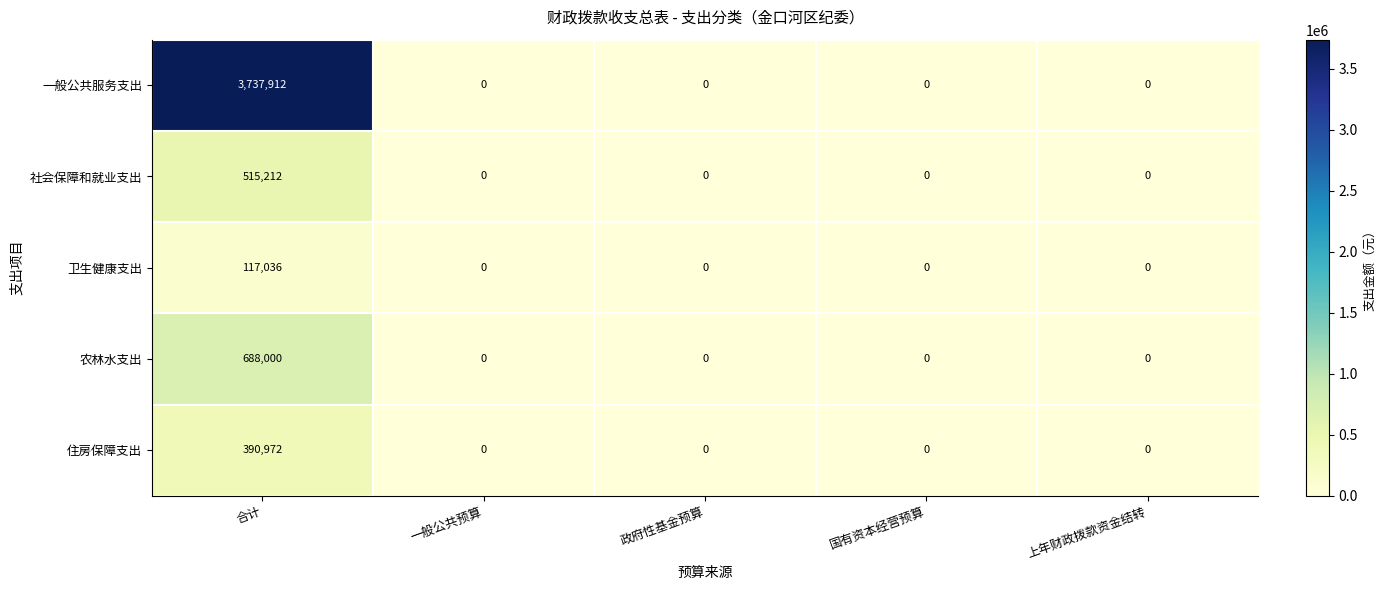

How many positive values does the 住房保障支出 series have?

1